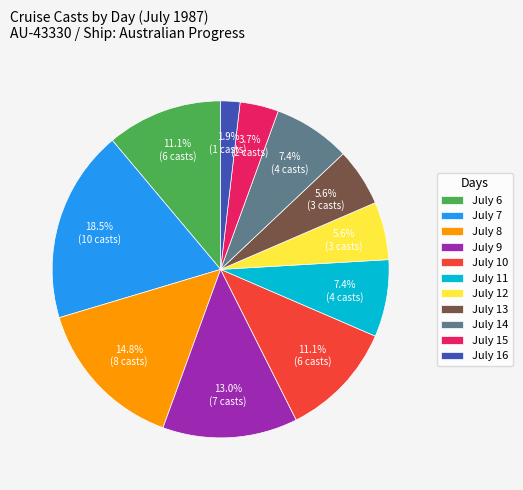

Is there any slice that represents more than half of the pie?

No